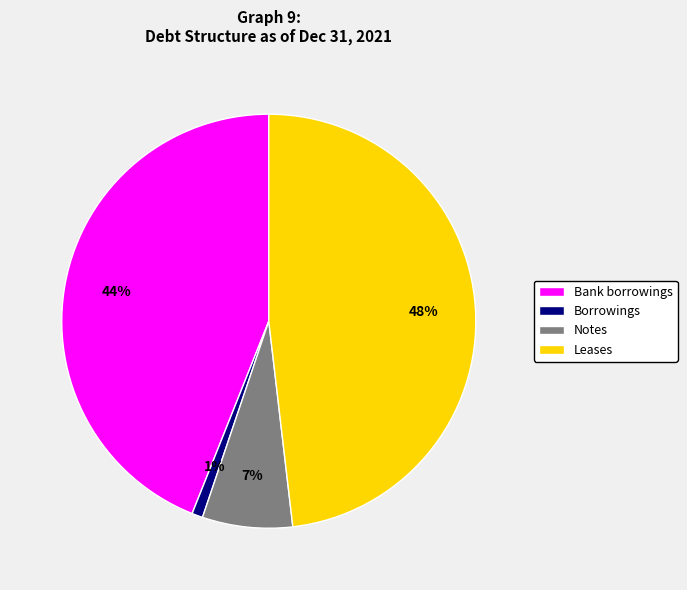

To the nearest percent, what percentage of the pie is Bank borrowings?

44%